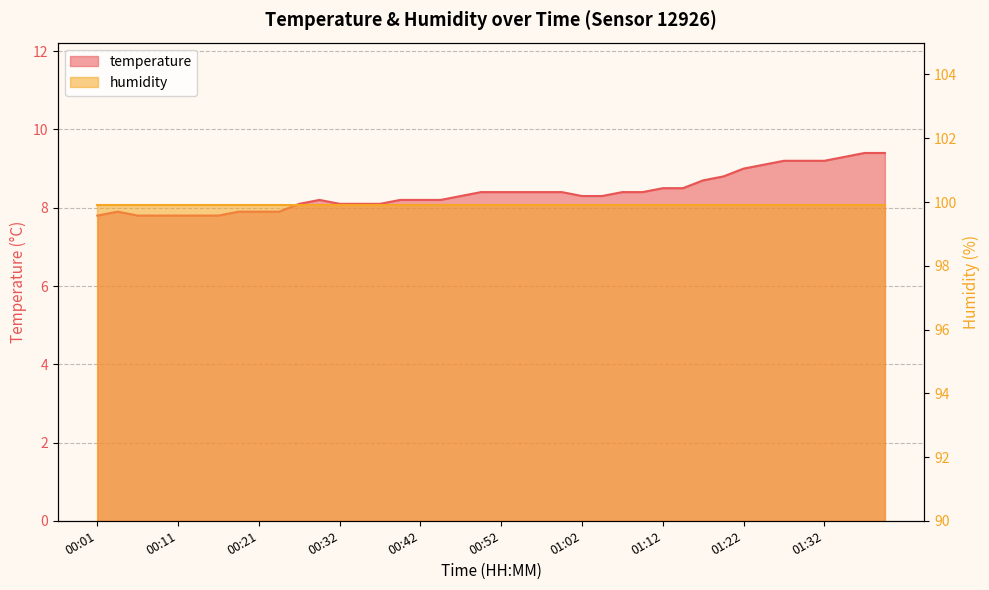

What is the value of the 31st point from the left?

8.7